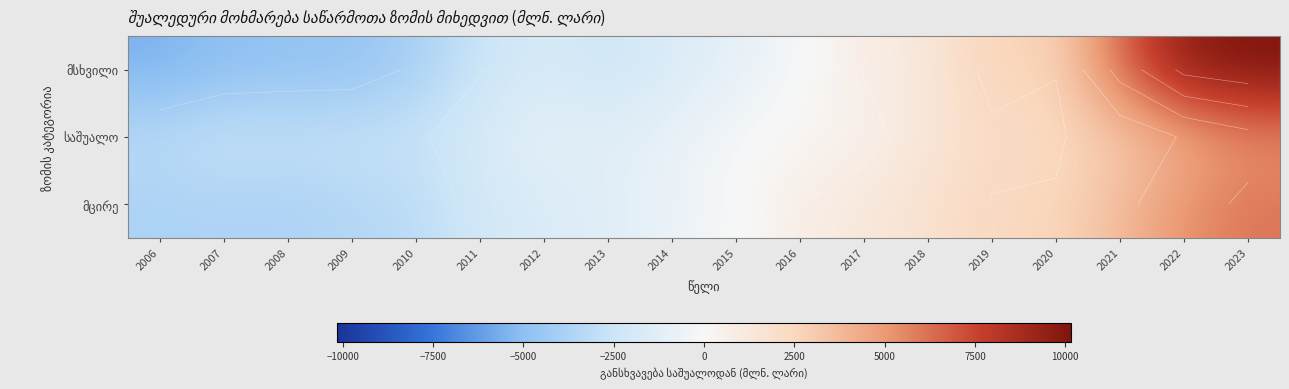

What is the total value across all series at 2015?

-1271.9